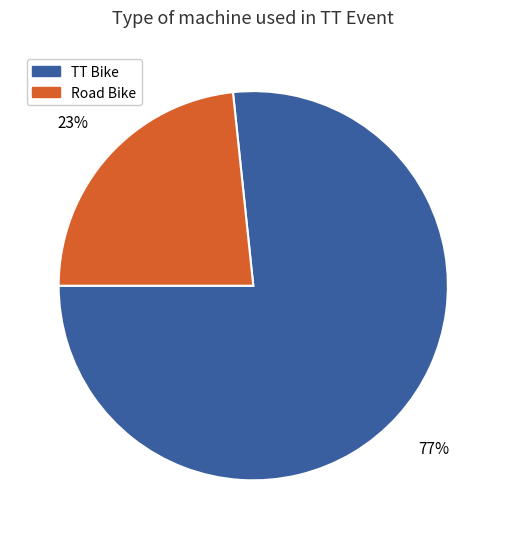

What is the ratio of the value at Road Bike to the value at TT Bike?

0.3